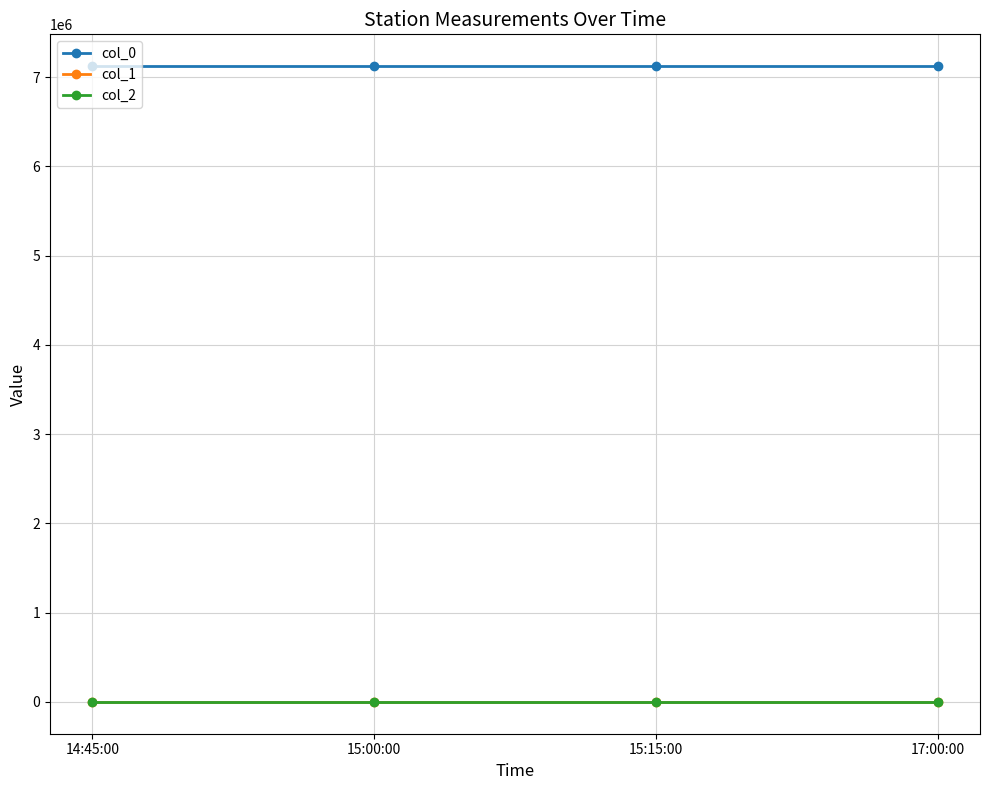

What is the highest value of the col_0 series?

7124200.0